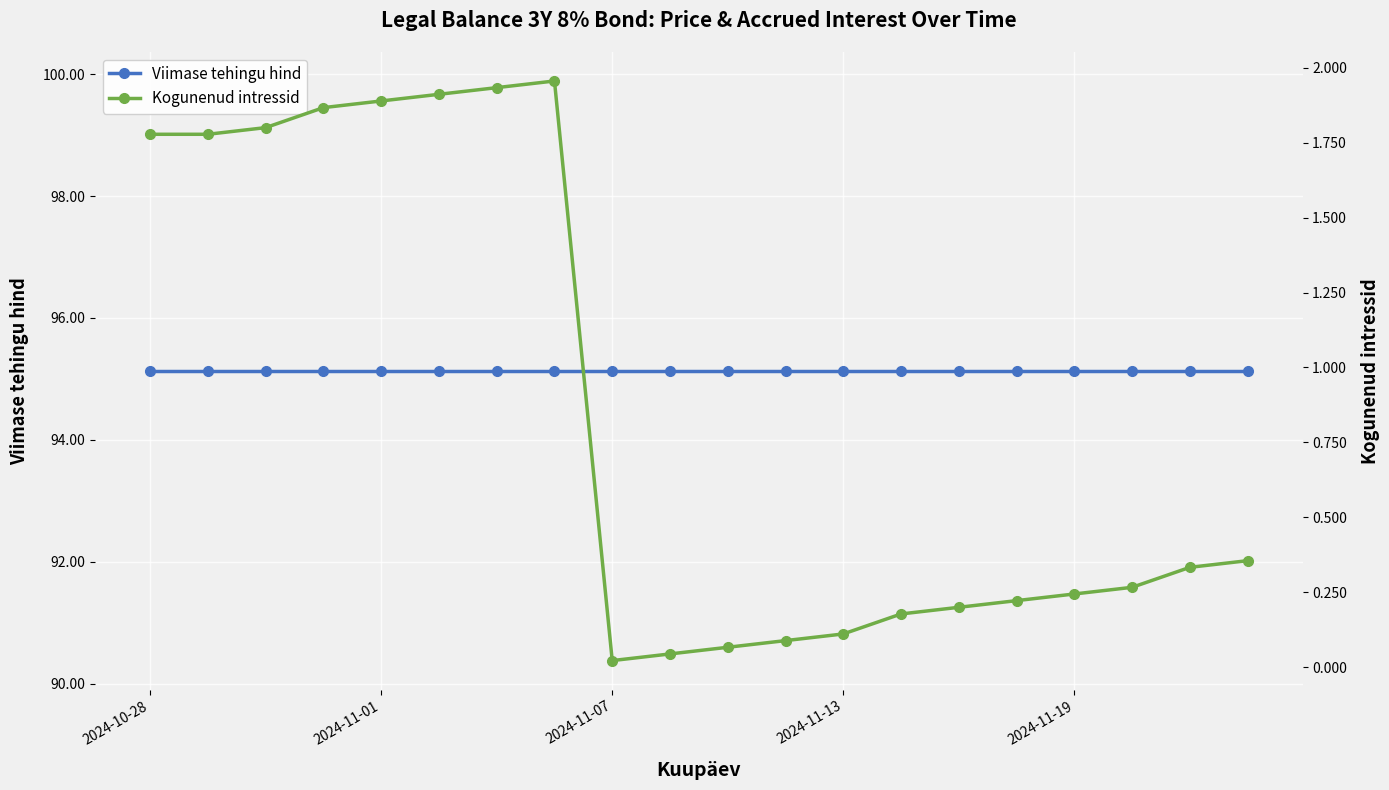

What is the label of the 9th point from the right?

11